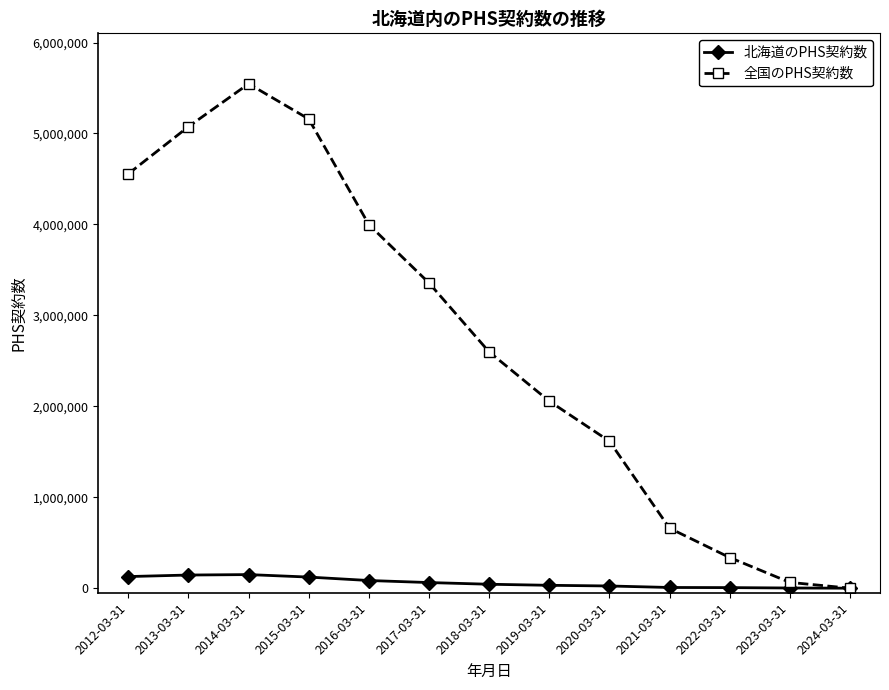

What is the total value across all series at 2014-03-31?

5695927